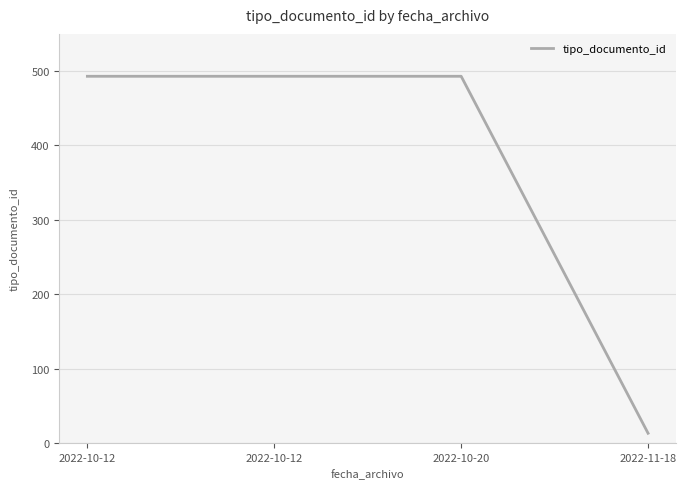

What is the label of the 4th point from the right?

2022-10-12